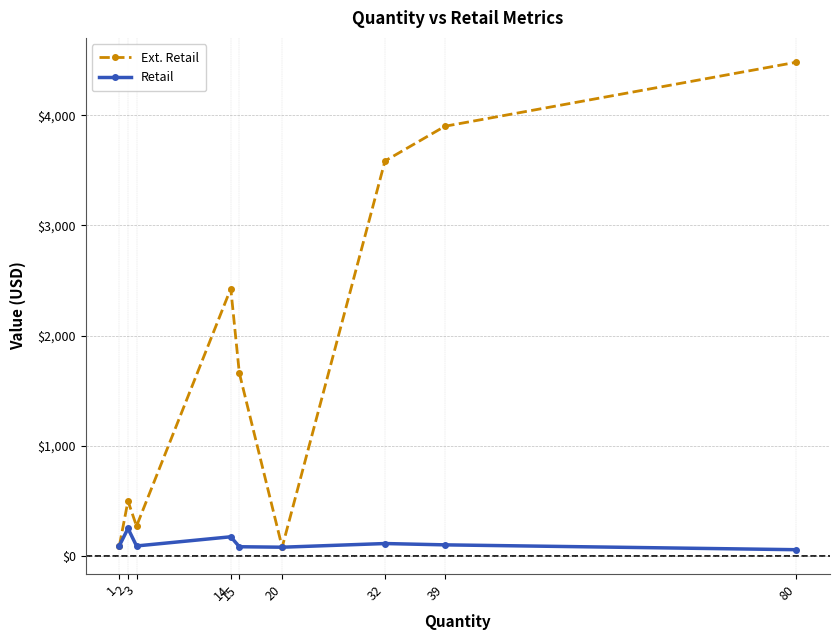

Rank the series by their maximum value, from lowest to highest.

Retail, Ext. Retail